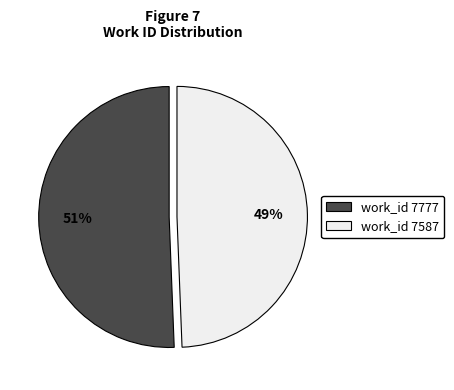

The work_id 7777 slice represents 62% of the pie. True or false?

False